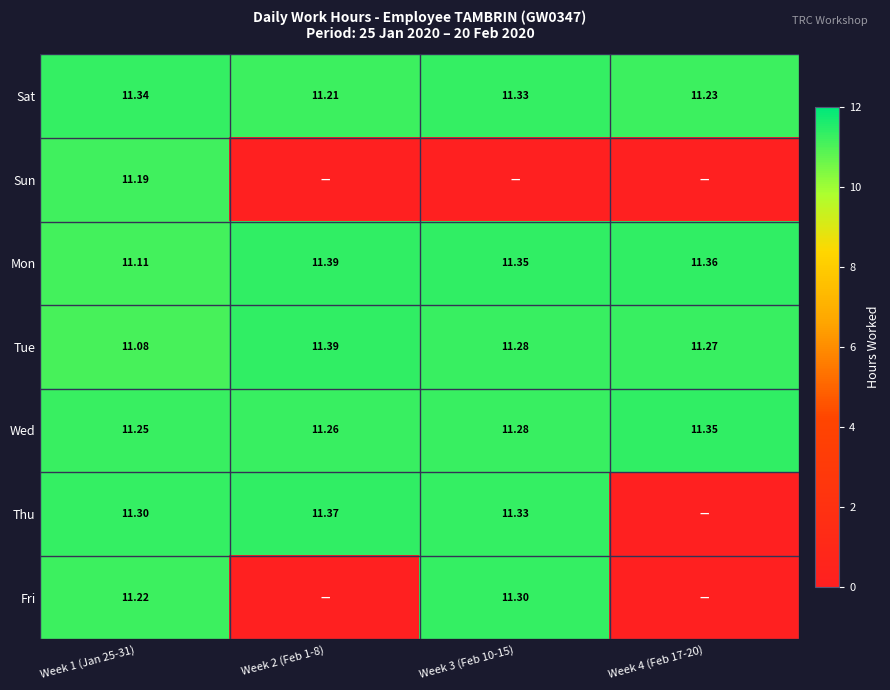

Is the value of Wed at Week 2 (Feb 1-8) greater than the value of Mon at Week 3 (Feb 10-15)?

No